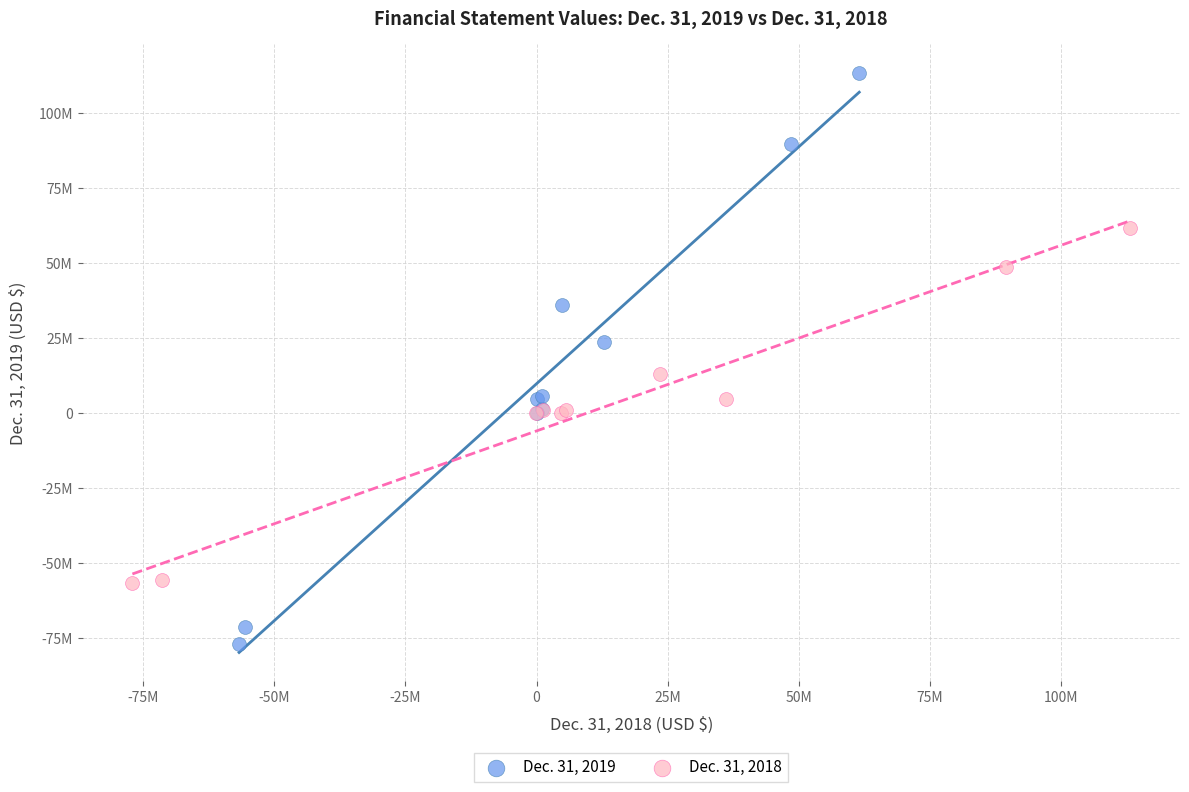

What are all the series names shown in the legend?

Dec. 31, 2019, Dec. 31, 2018